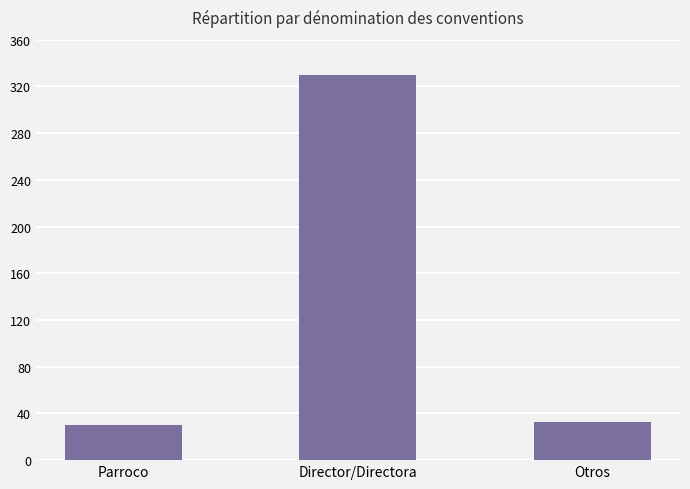

How many distinct data groups are displayed?

1